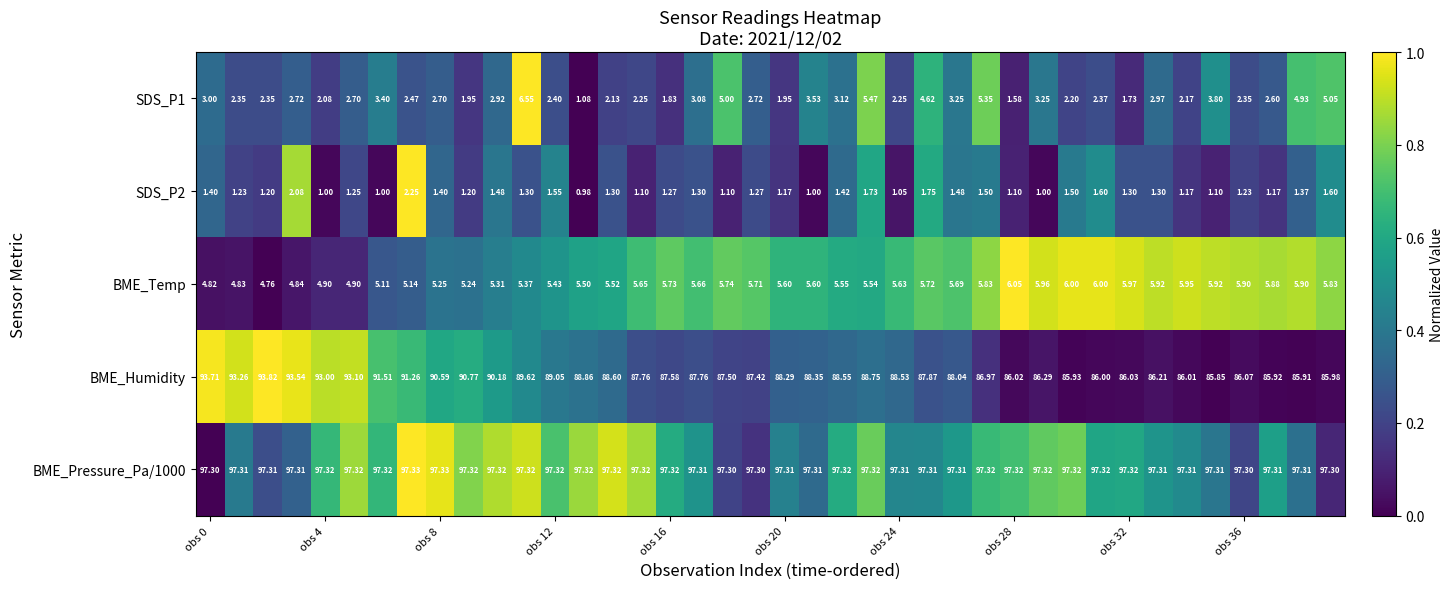

How many values in the SDS_P1 series exceed 2?

34